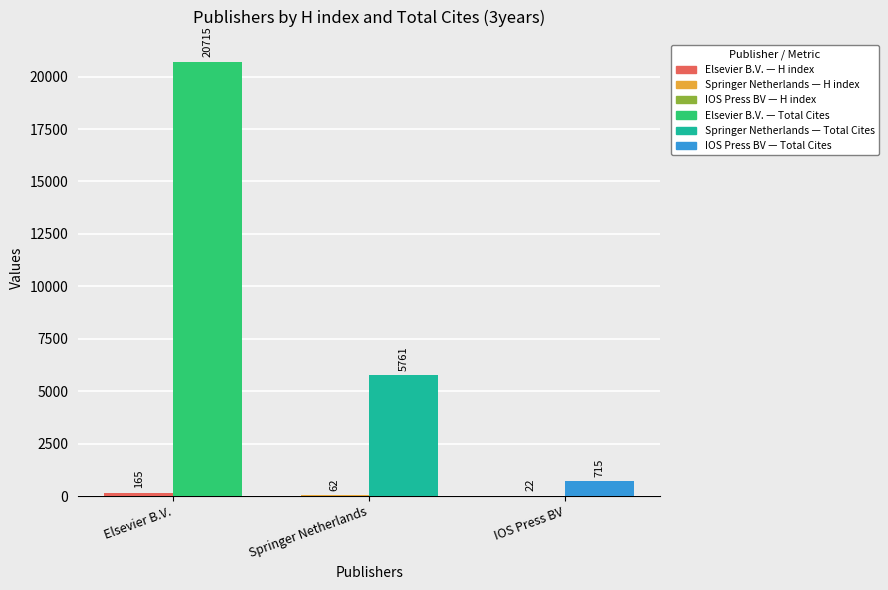

At which category is the sum across all series the highest?

Elsevier B.V.